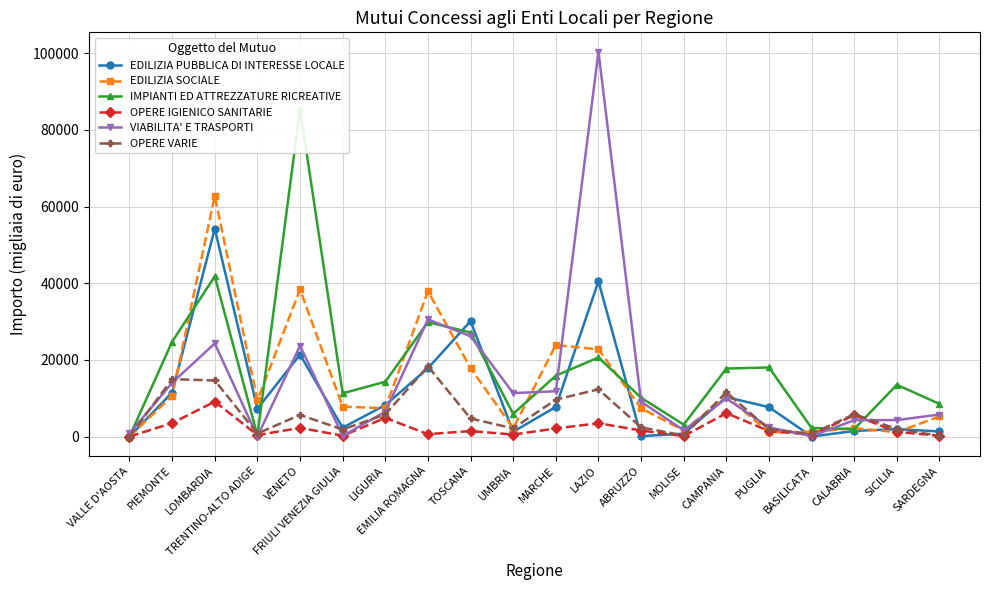

At which label does OPERE VARIE first exceed 4715?

PIEMONTE